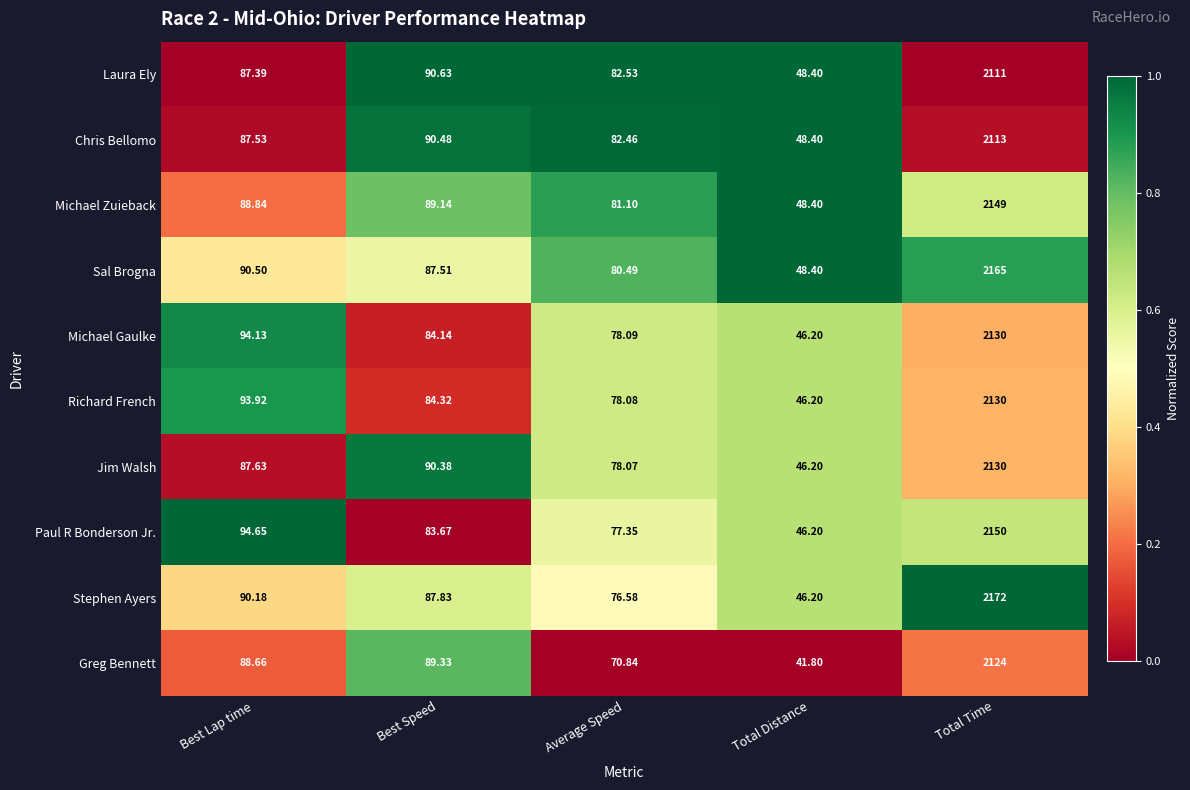

How many data points does each series have?

5